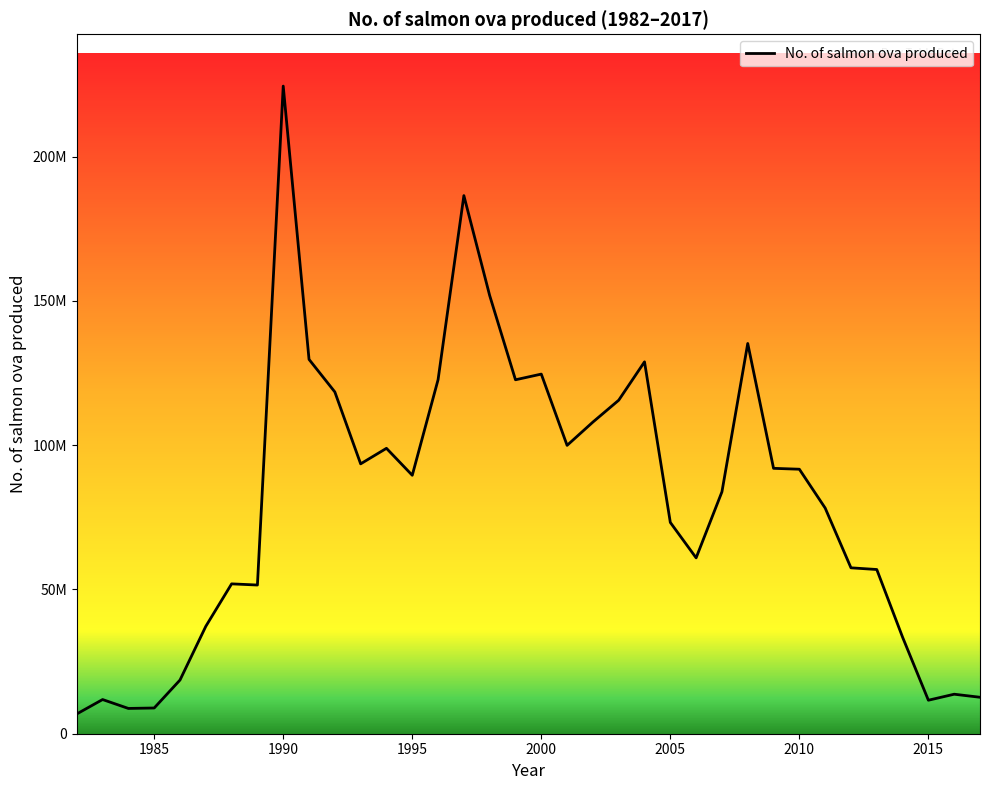

What is the value of the 11th point from the left?

118432000